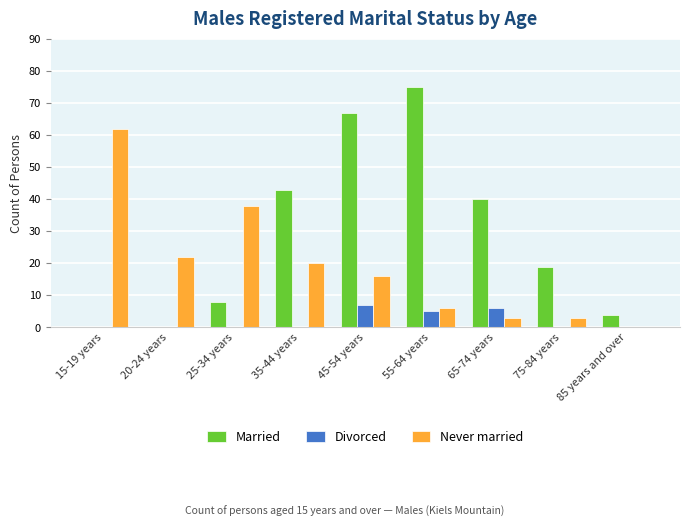

Which series has the largest total across all categories?

Married